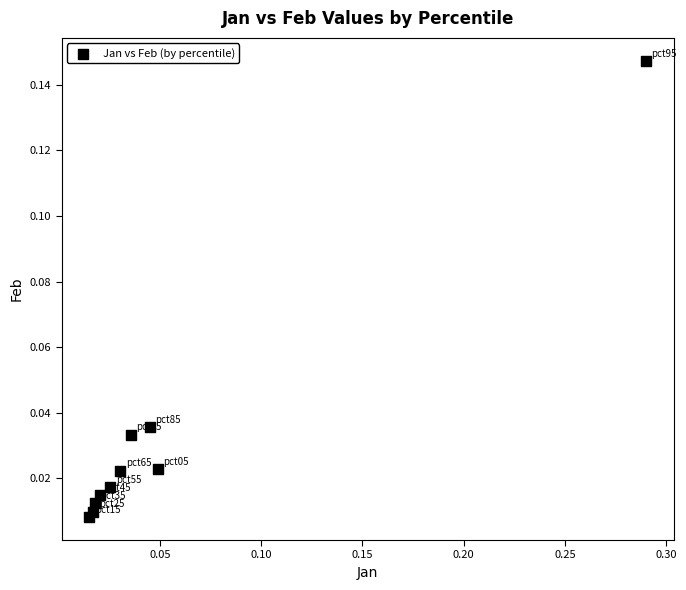

What is the range of X values (max minus min)?

0.3